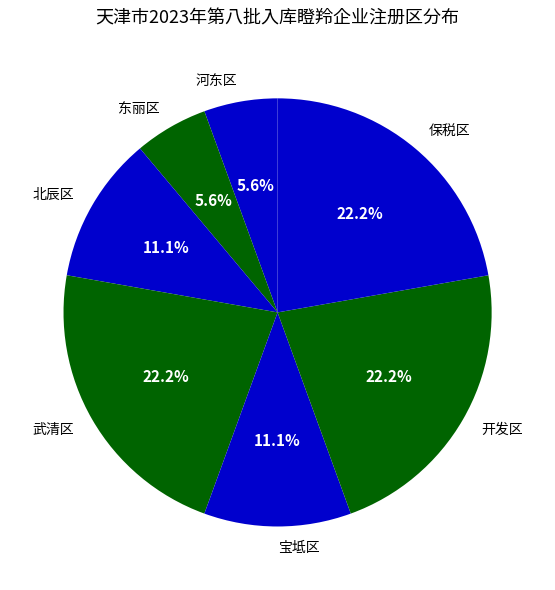

How many slices are in this pie chart?

7